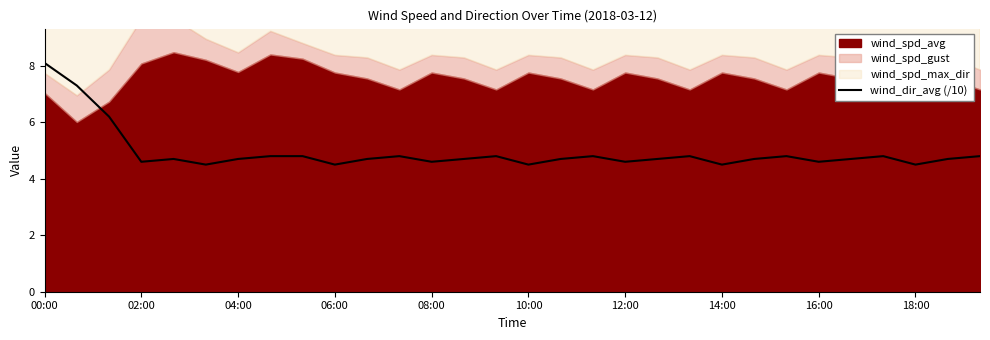

Which label corresponds to the largest value in the chart?

00:00